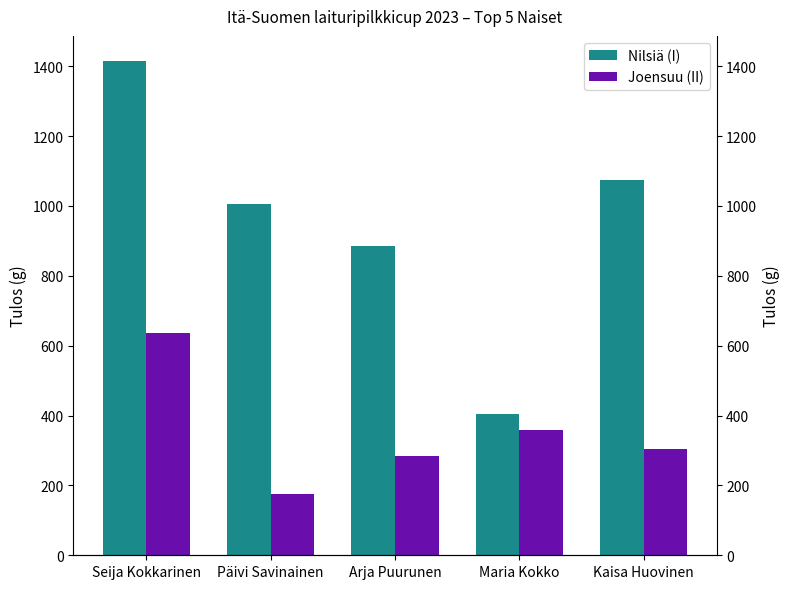

The value of Nilsiä (I) at Seija Kokkarinen is 1416. True or false?

True